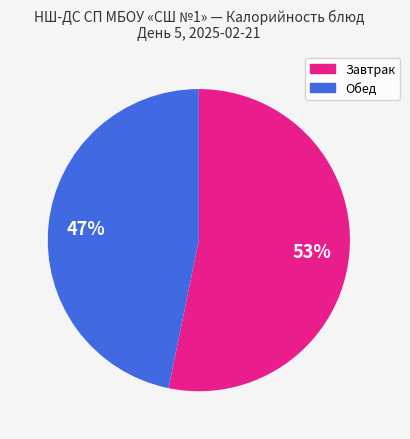

To the nearest percent, what is the average slice percentage?

50%